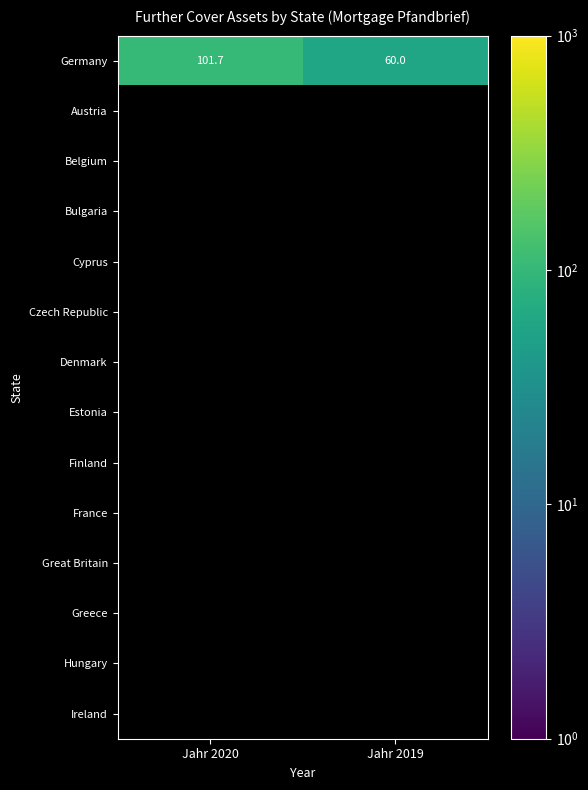

At which category does the chart reach its peak across all series?

Jahr 2020